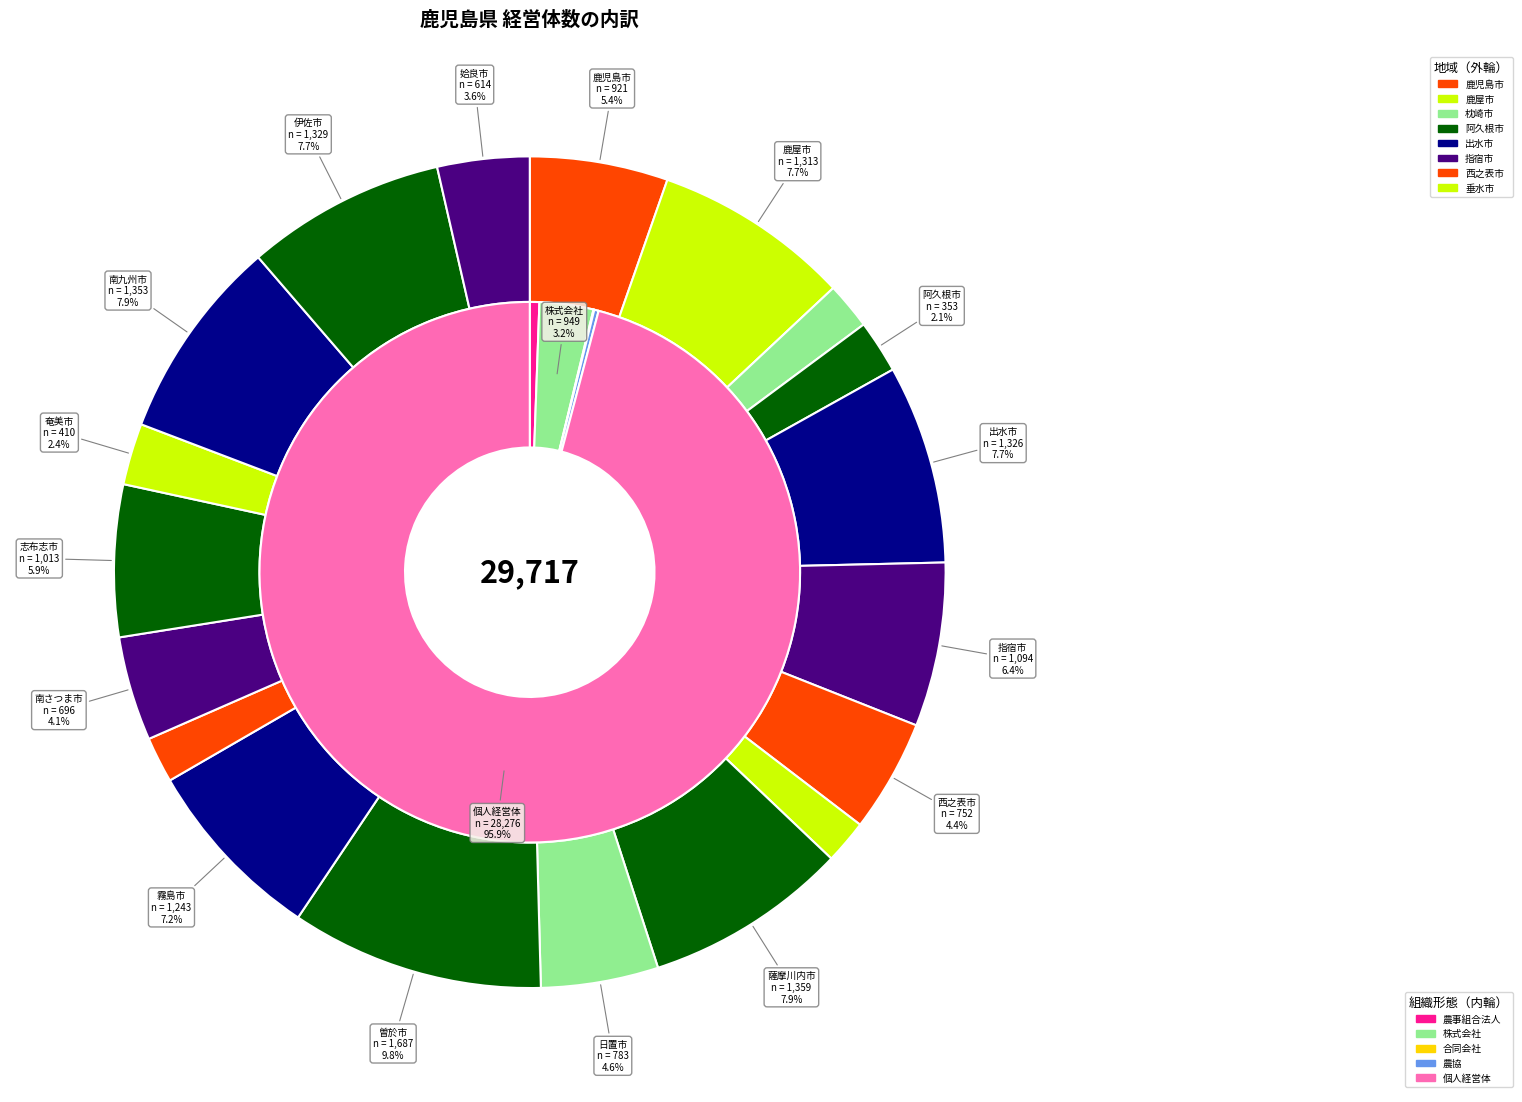

Does 姶良市 represent more than half of the total?

No